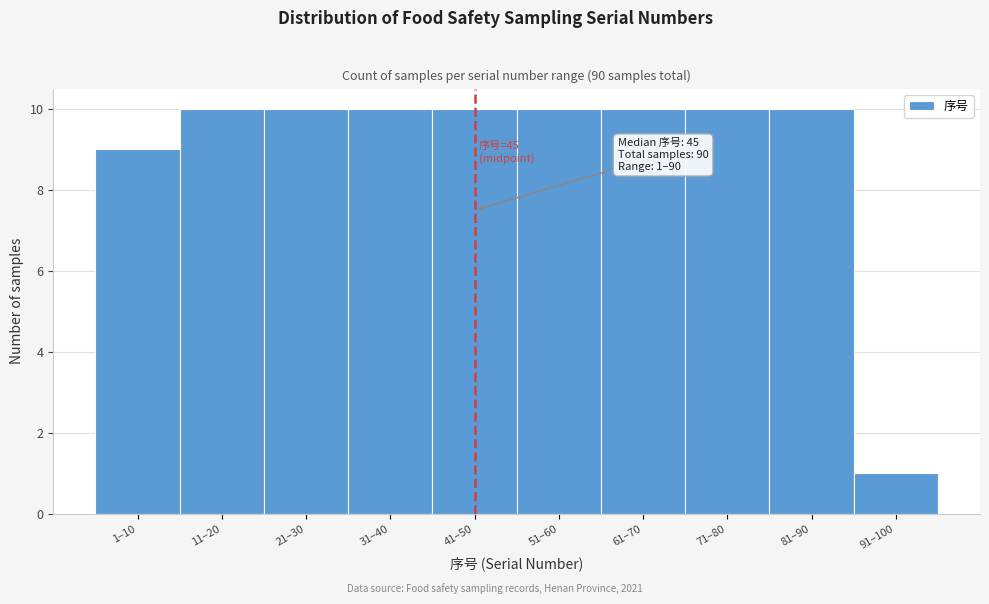

Reading left to right, what are all the values shown in this chart?

9	10	10	10	10	10	10	10	10	1